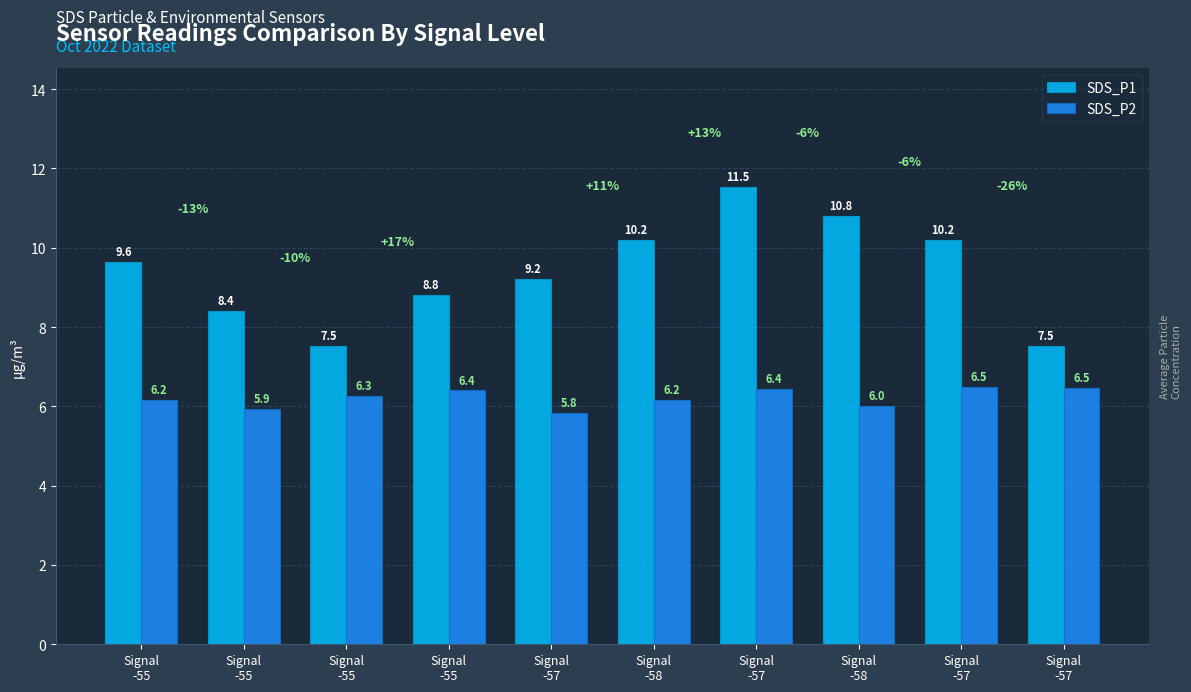

Does the chart contain stacked bars?

No